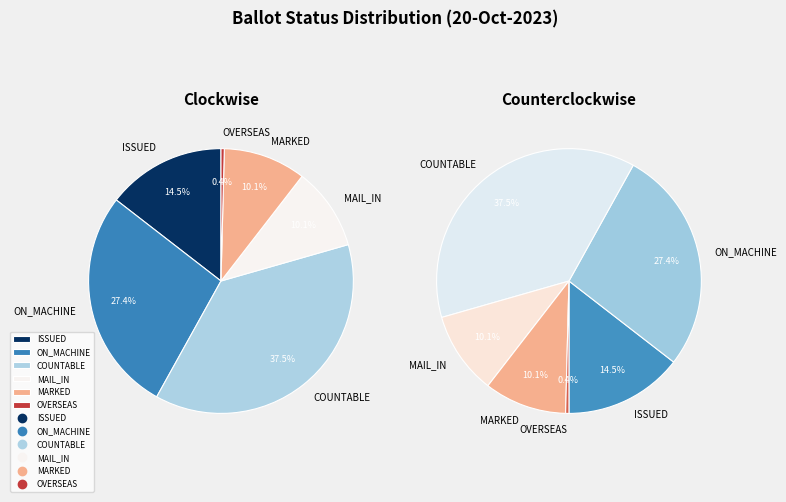

How many slices are in this pie chart?

6